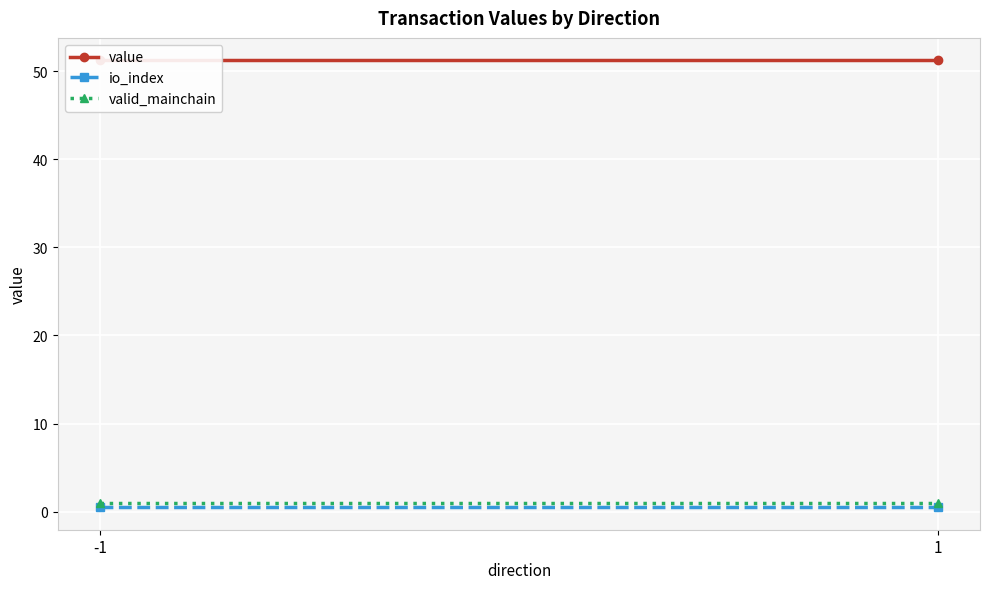

What is the difference between the highest and lowest values at 1?

50.7